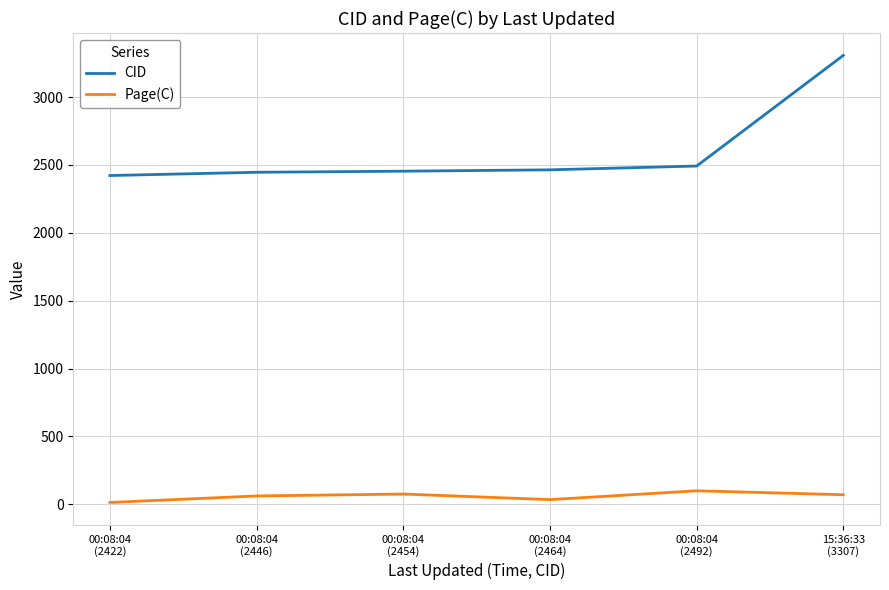

What is the greatest value displayed?

3307